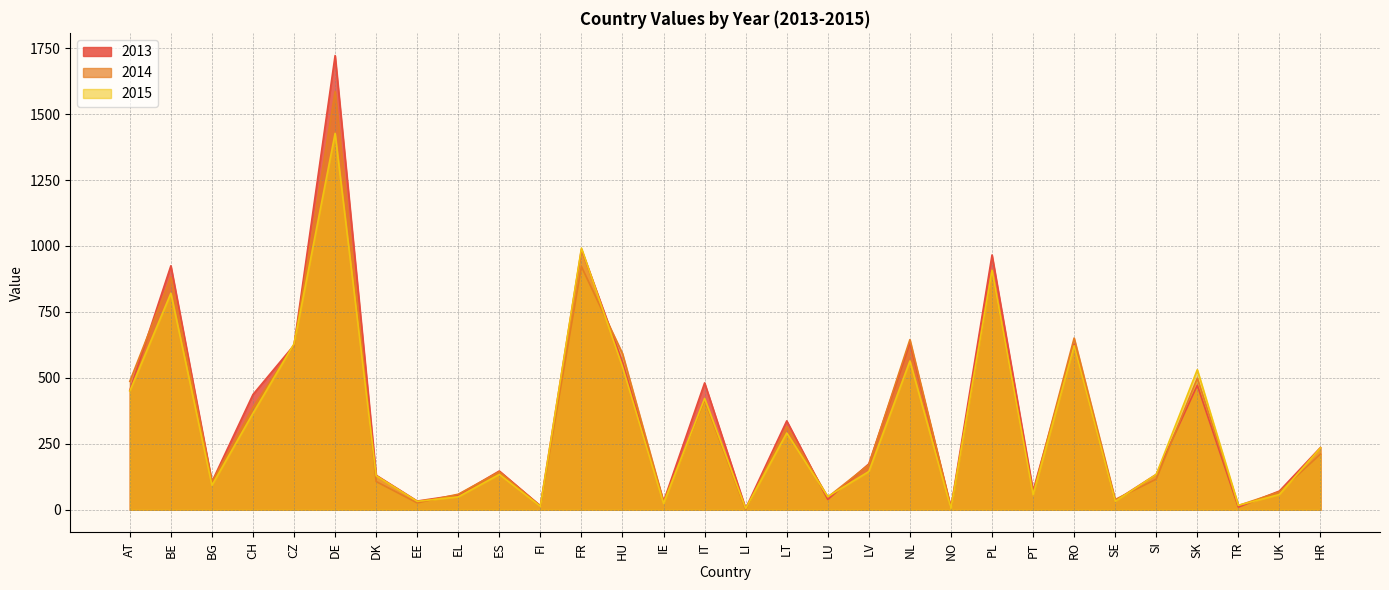

What is the greatest value displayed?

1722